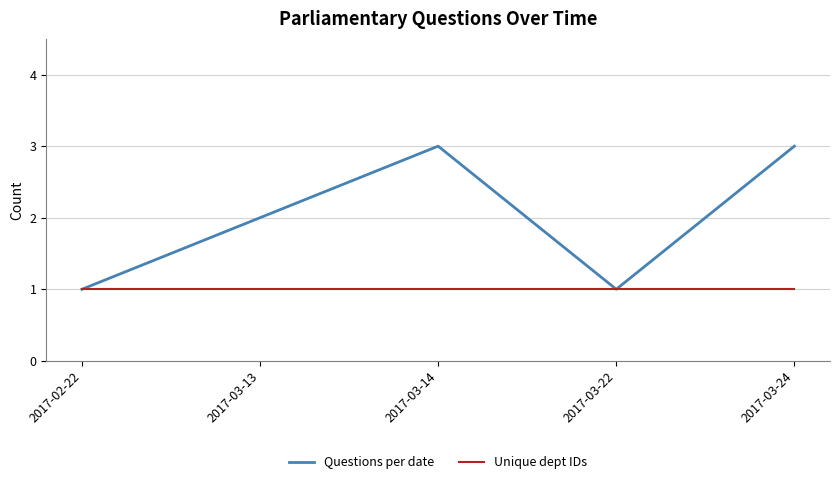

Is this an area chart (filled region under the line)?

No